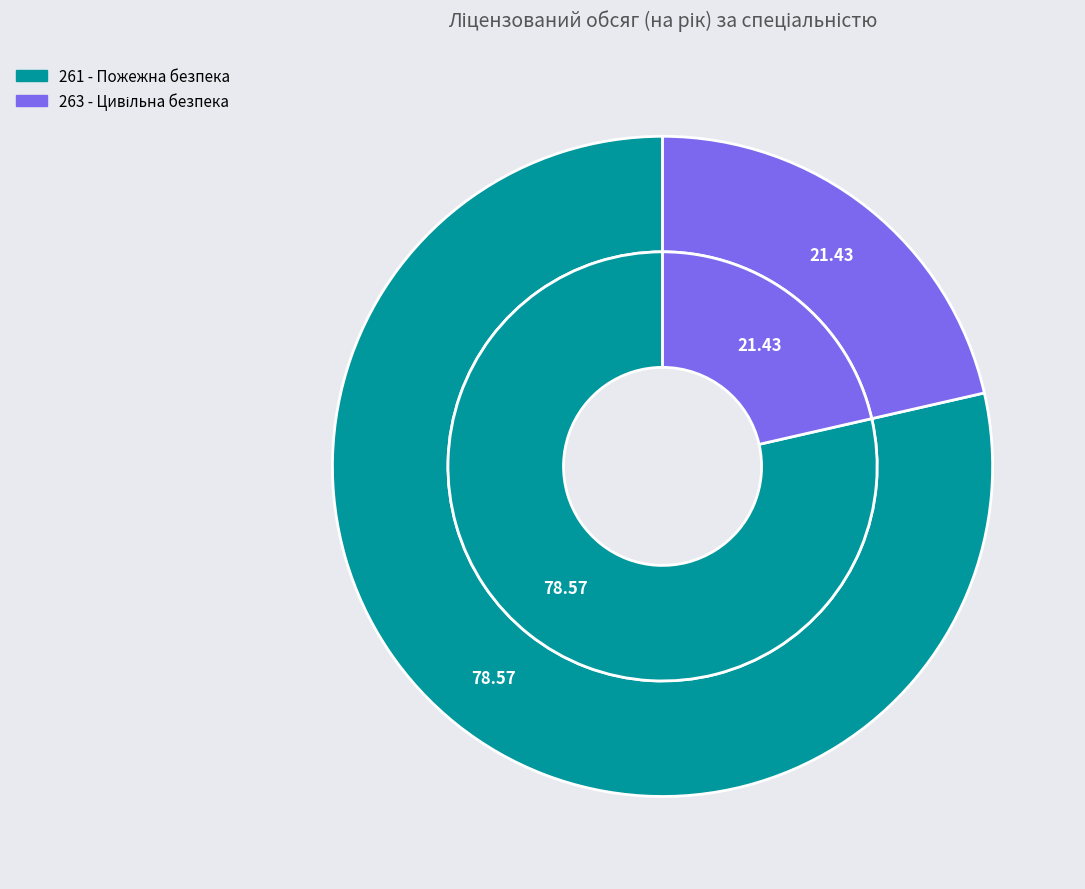

What is the ratio of the value at 263 - Цивільна безпека to the value at 261 - Пожежна безпека?

0.3